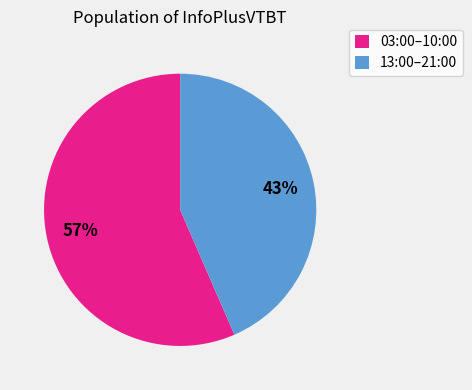

Count the number of slices in the pie.

2